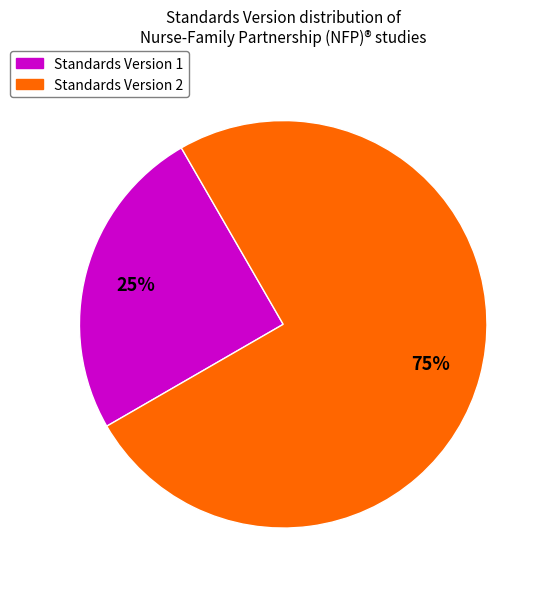

Is there any slice that represents more than half of the pie?

Yes